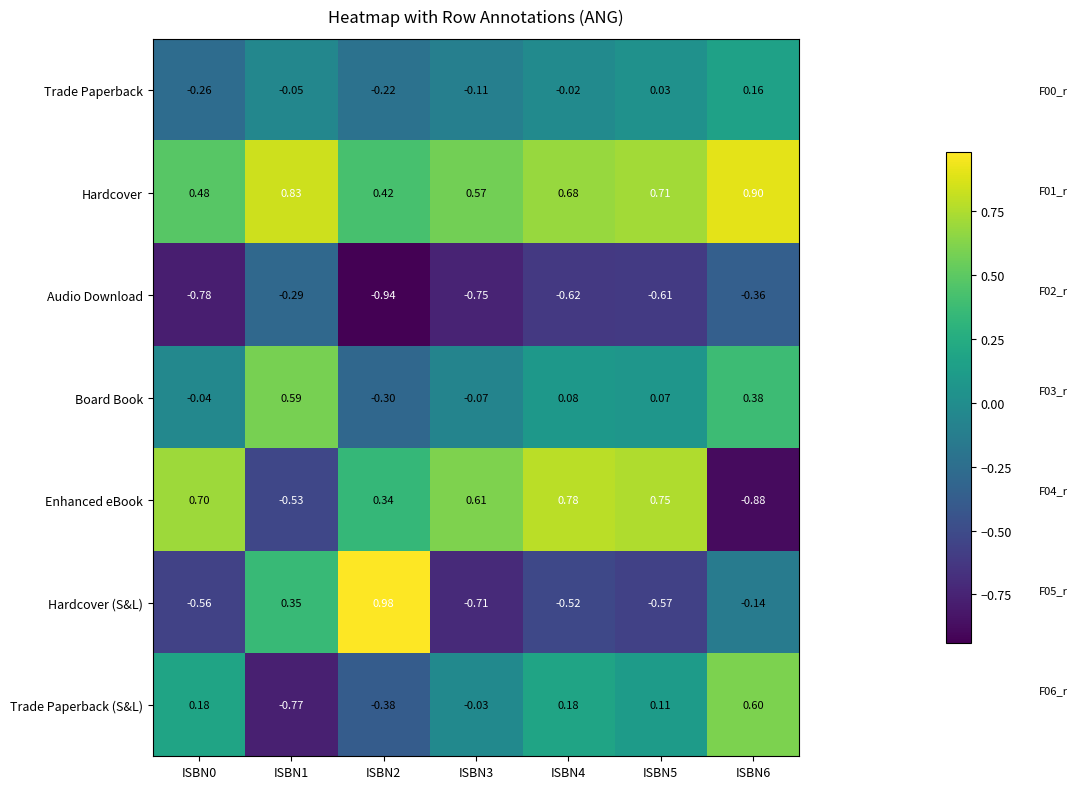

Which series has the largest range (max minus min)?

Hardcover (S&L)